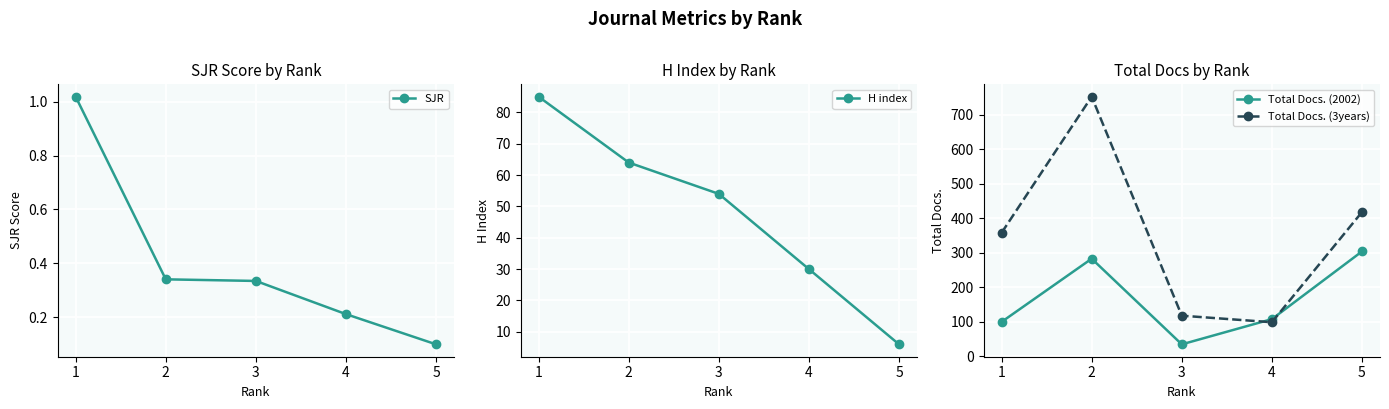

The value of Total Docs. (3years) at 2 is 752. True or false?

True